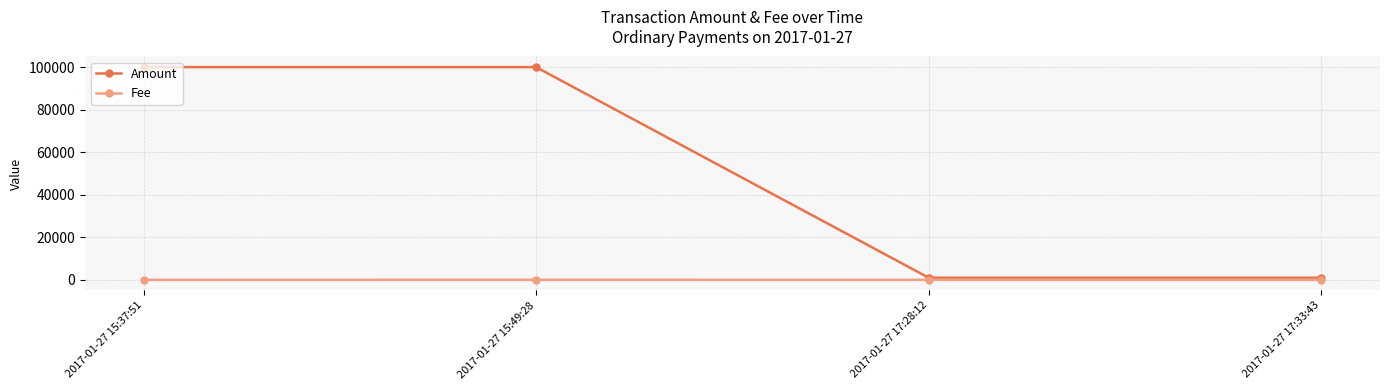

How many data points in Fee are above 1?

1